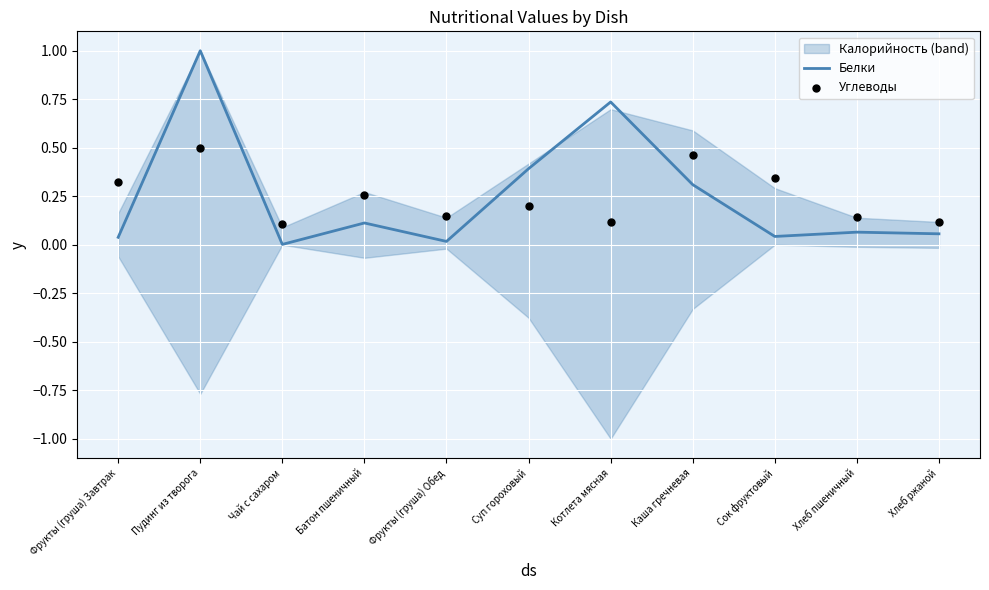

Is the value of Углеводы at Батон пшеничный greater than the value of Белки at Пудинг из творога?

No